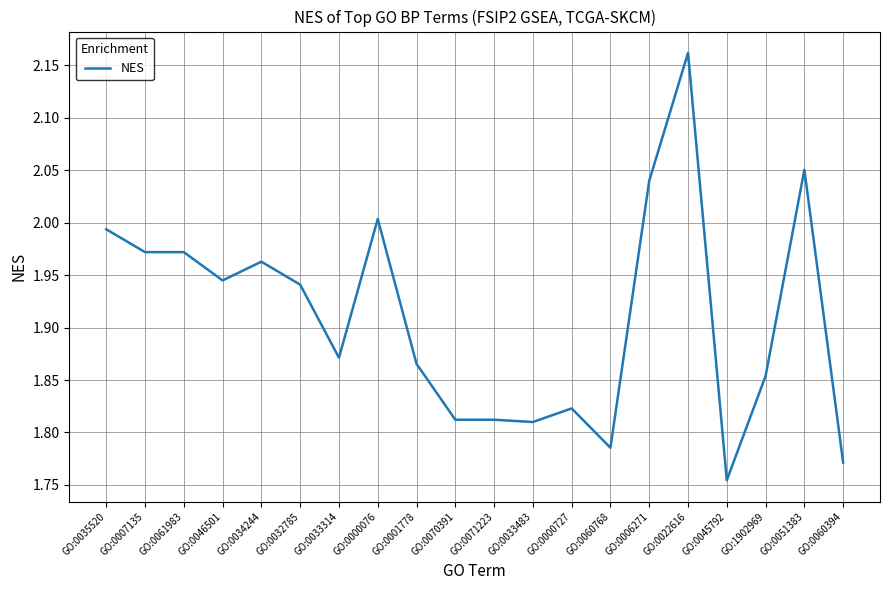

Which category has the lowest value across all series?

GO:0045792